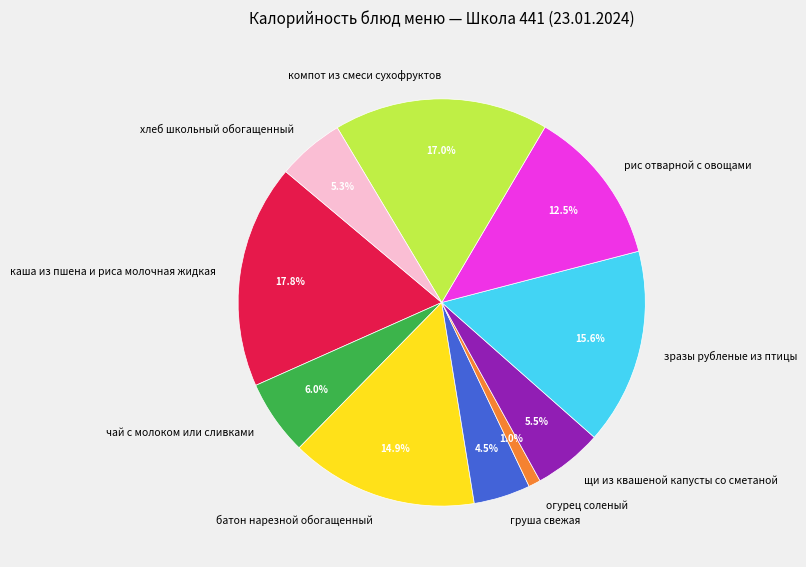

True or false: груша свежая accounts for 17% of the total.

False